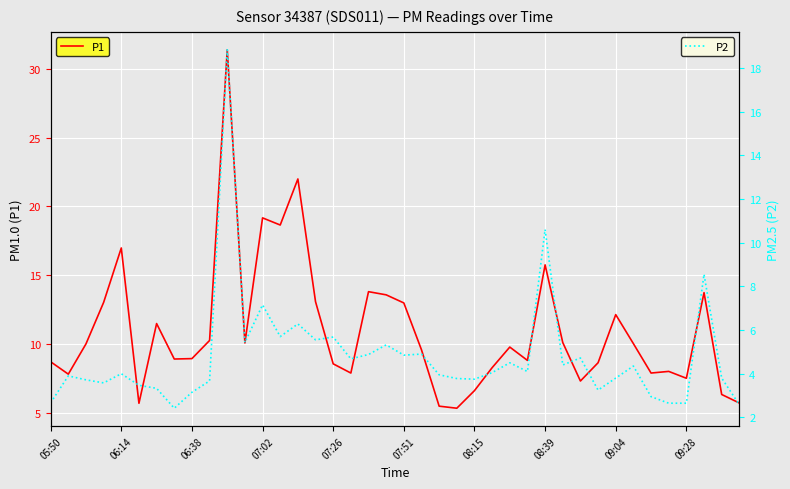

What is the lowest value of the P1 series?

5.3